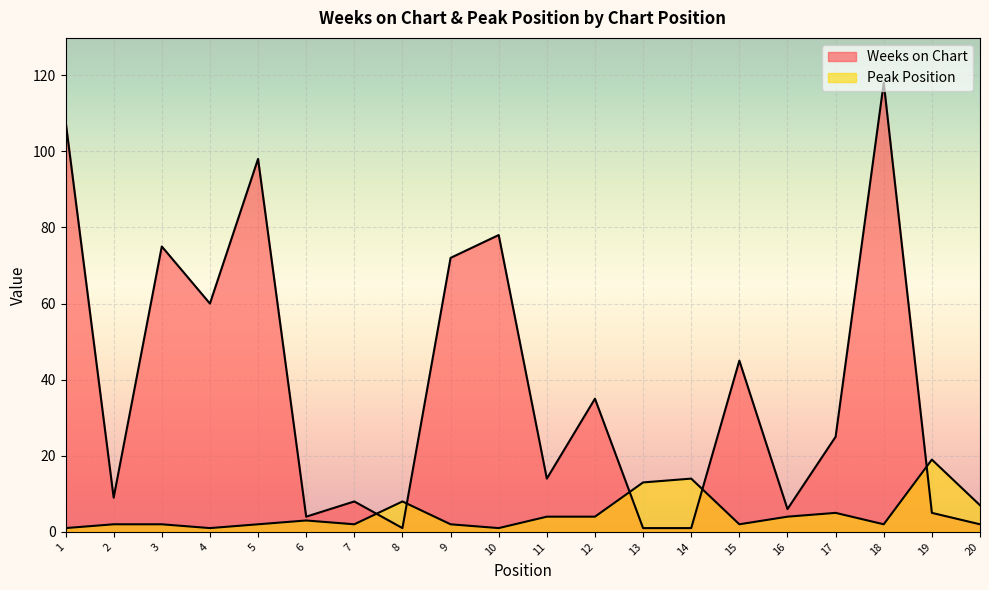

Which category has the highest value across all series?

18